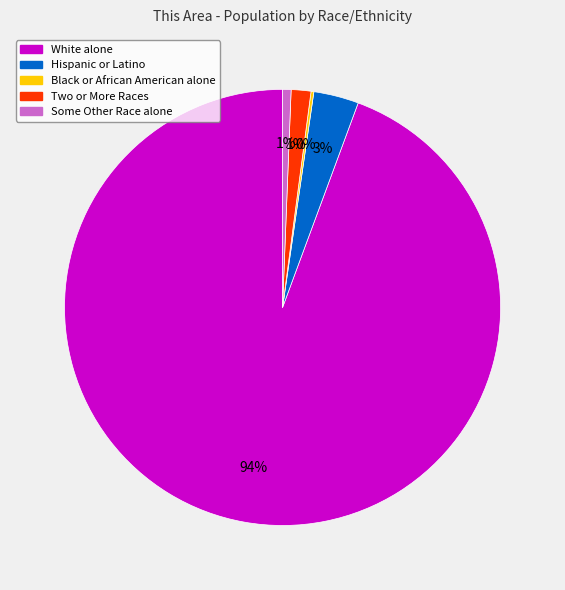

Is there a majority slice in this chart?

Yes